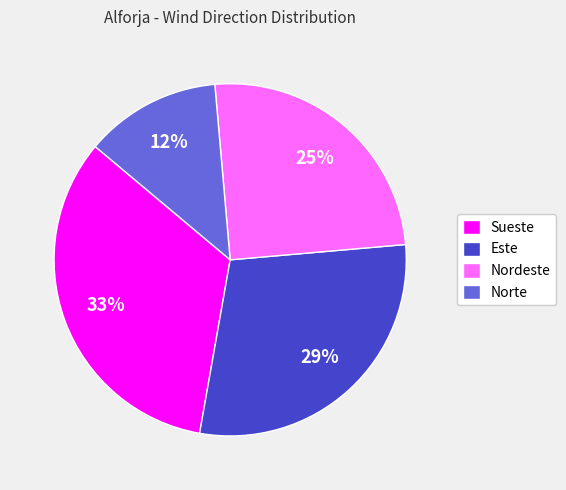

Is the sum of Este and Sueste greater than half?

Yes